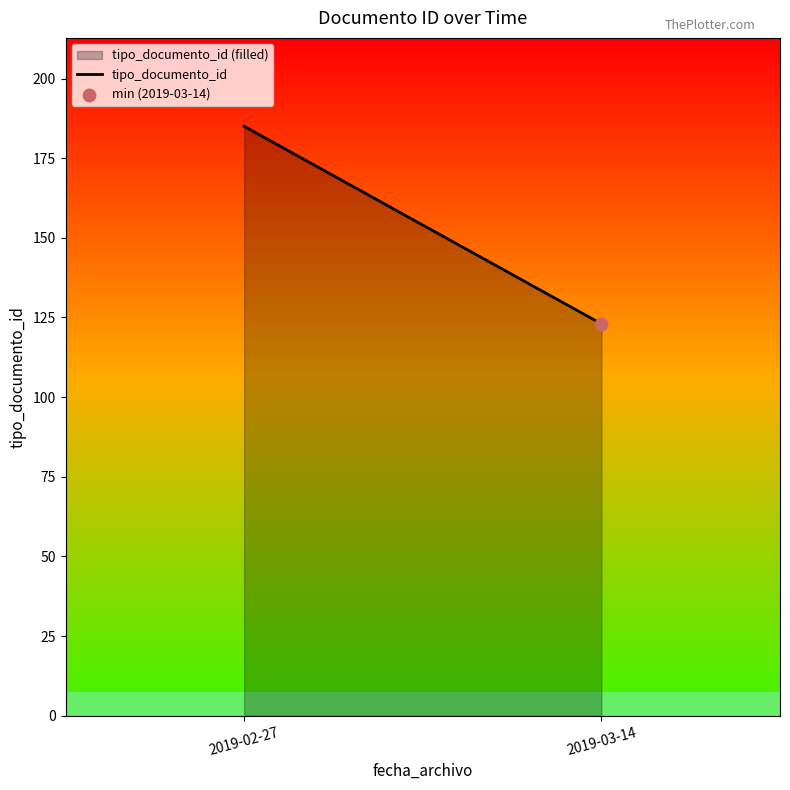

Approximately how many times larger is the value at 2019-02-27 compared to 2019-03-14?

1.5